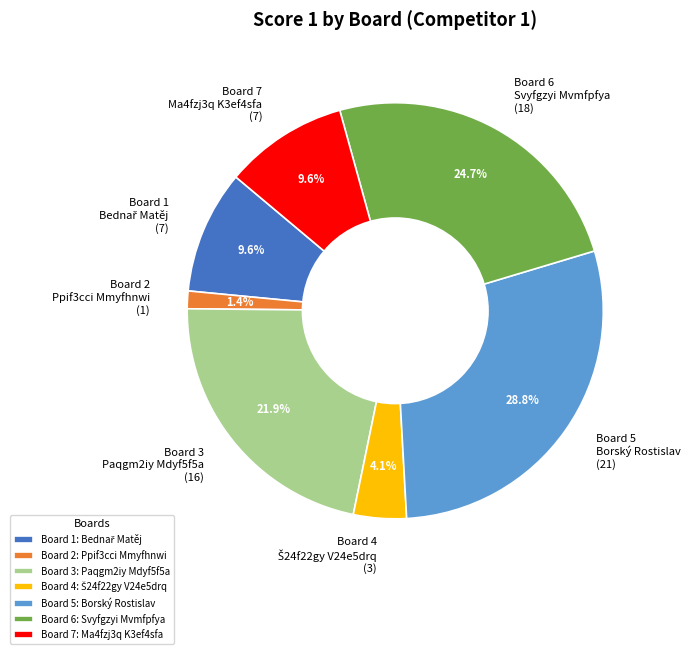

Is there any slice that represents more than half of the pie?

No